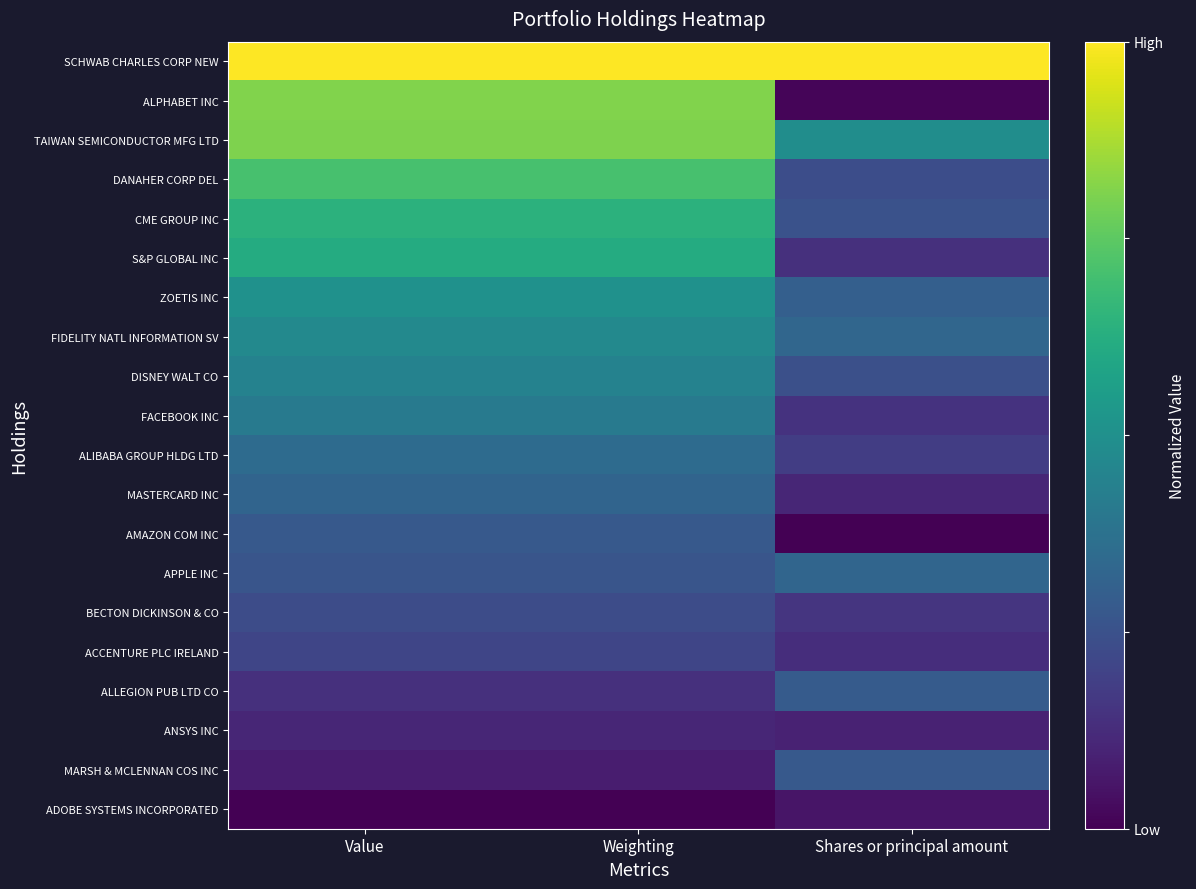

Reading left to right, what are all the values shown in this chart?

SCHWAB CHARLES CORP NEW: Value=1.0	Weighting=1.0	Shares or principal amount=1.0
ALPHABET INC: Value=0.8	Weighting=0.8	Shares or principal amount=0.0
TAIWAN SEMICONDUCTOR MFG LTD: Value=0.8	Weighting=0.8	Shares or principal amount=0.5
DANAHER CORP DEL: Value=0.7	Weighting=0.7	Shares or principal amount=0.2
CME GROUP INC: Value=0.6	Weighting=0.6	Shares or principal amount=0.3
S&P GLOBAL INC: Value=0.6	Weighting=0.6	Shares or principal amount=0.1
ZOETIS INC: Value=0.5	Weighting=0.5	Shares or principal amount=0.3
FIDELITY NATL INFORMATION SV: Value=0.5	Weighting=0.5	Shares or principal amount=0.3
DISNEY WALT CO: Value=0.4	Weighting=0.4	Shares or principal amount=0.2
FACEBOOK INC: Value=0.4	Weighting=0.4	Shares or principal amount=0.1
ALIBABA GROUP HLDG LTD: Value=0.4	Weighting=0.4	Shares or principal amount=0.2
MASTERCARD INC: Value=0.3	Weighting=0.3	Shares or principal amount=0.1
AMAZON COM INC: Value=0.3	Weighting=0.3	Shares or principal amount=0.0
APPLE INC: Value=0.3	Weighting=0.3	Shares or principal amount=0.3
BECTON DICKINSON & CO: Value=0.2	Weighting=0.2	Shares or principal amount=0.2
ACCENTURE PLC IRELAND: Value=0.2	Weighting=0.2	Shares or principal amount=0.1
ALLEGION PUB LTD CO: Value=0.1	Weighting=0.1	Shares or principal amount=0.3
ANSYS INC: Value=0.1	Weighting=0.1	Shares or principal amount=0.1
MARSH & MCLENNAN COS INC: Value=0.1	Weighting=0.1	Shares or principal amount=0.3
ADOBE SYSTEMS INCORPORATED: Value=0.0	Weighting=0.0	Shares or principal amount=0.1